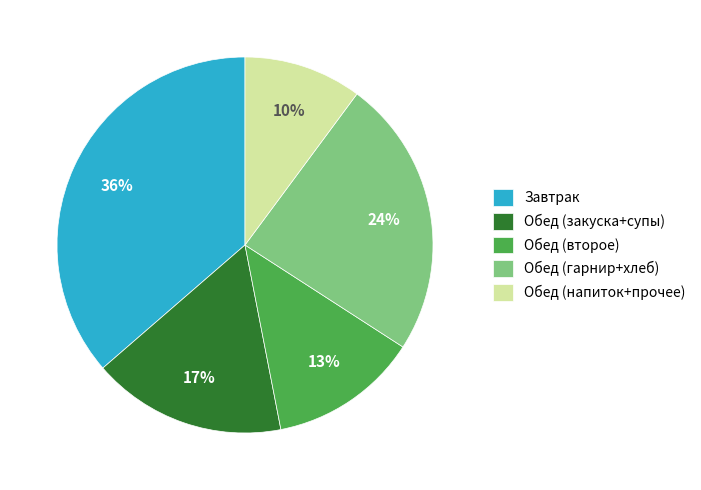

Rank the categories by value from lowest to highest.

Обед (напиток+прочее), Обед (второе), Обед (закуска+супы), Обед (гарнир+хлеб), Завтрак